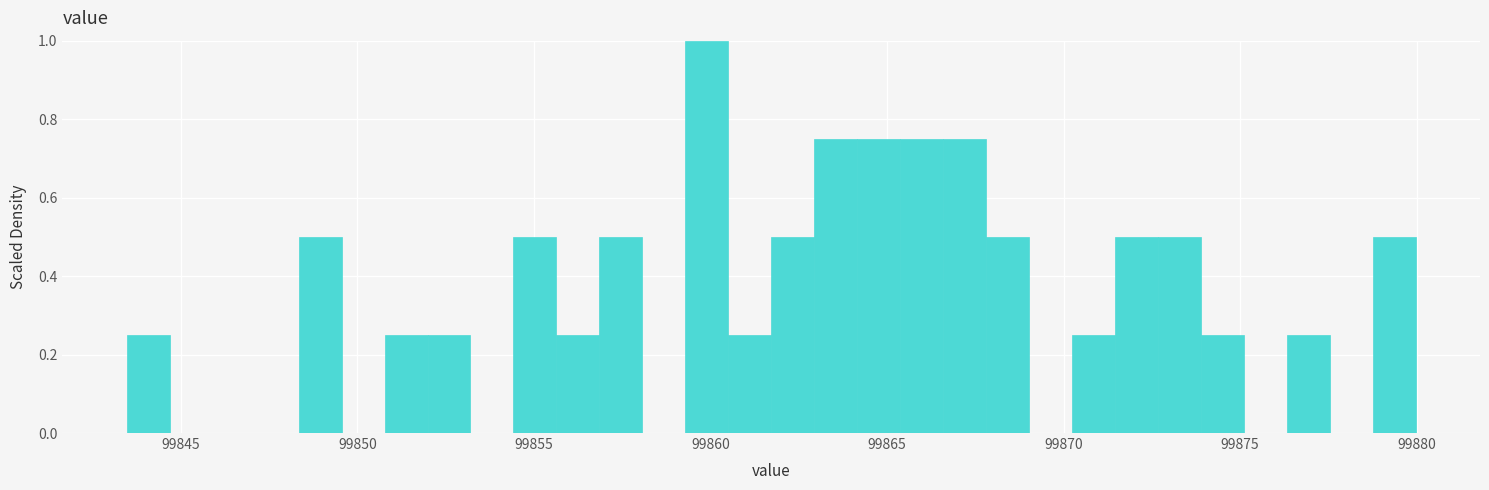

Read against the x-axis, roughly where is the centre of the tallest bar?

99860.0